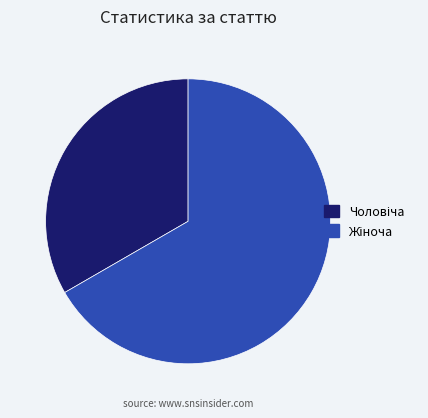

How many slices are in this pie chart?

2